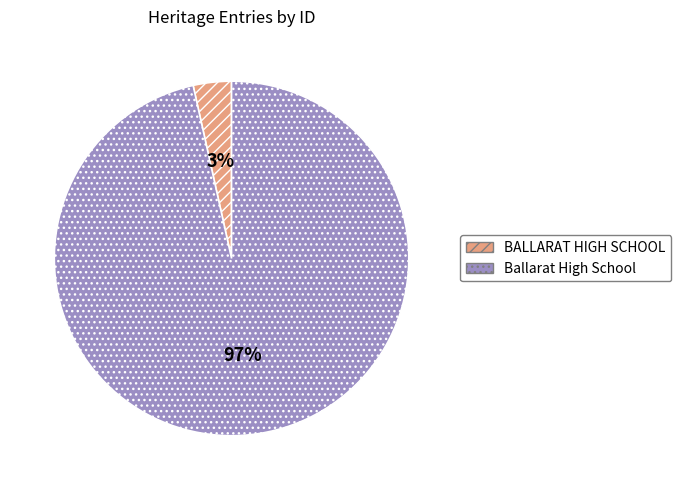

What is the smallest slice in the pie chart?

BALLARAT HIGH SCHOOL